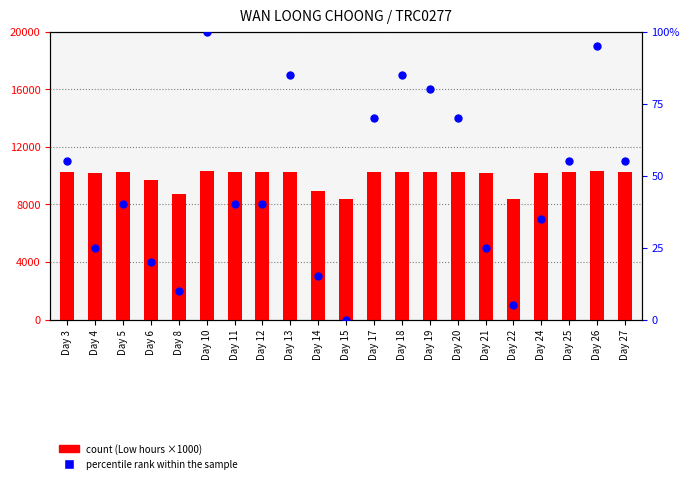

What is the total value across all series at Day 11?

10270.0